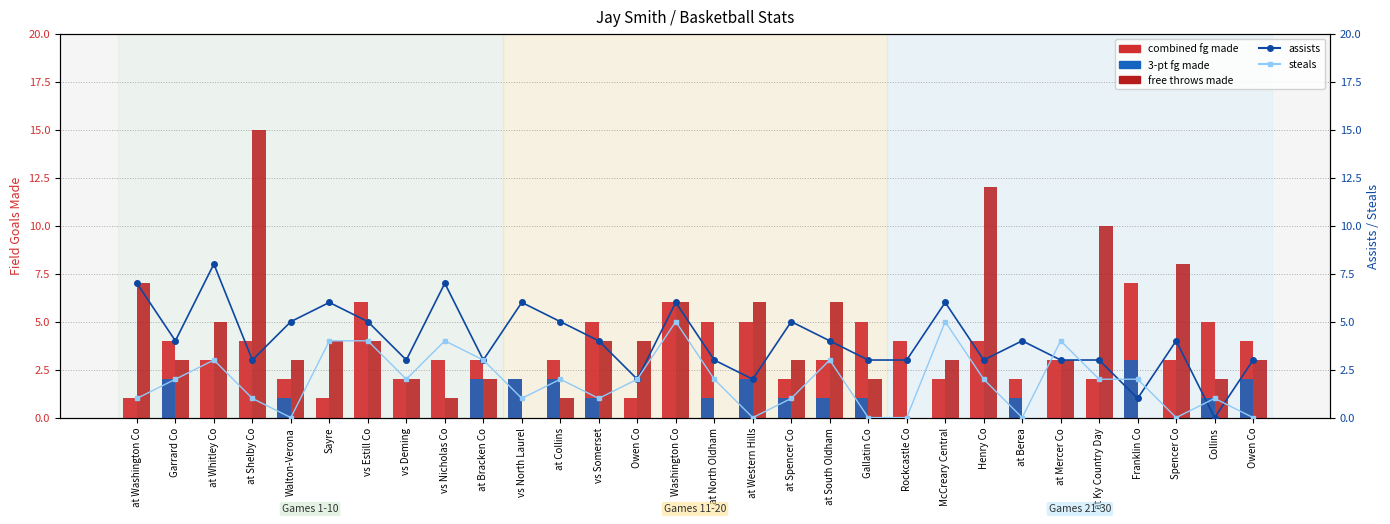

Reading left to right, extract all data points from this chart.

combined fg made: at Washington Co=1	Garrard Co=4	at Whitley Co=3	at Shelby Co=4	Walton-Verona=2	Sayre=1	vs Estill Co=6	vs Deming=2	vs Nicholas Co=3	at Bracken Co=3	vs North Laurel=2	at Collins=3	vs Somerset=5	Owen Co=1	Washington Co=6	at North Oldham=5	at Western Hills=5	at Spencer Co=2	at South Oldham=3	Gallatin Co=5	Rockcastle Co=4	McCreary Central=2	Henry Co=4	at Berea=2	at Mercer Co=3	at Ky Country Day=2	Franklin Co=7	Spencer Co=3	Collins=5	Owen Co=4
3-pt fg made: at Washington Co=0	Garrard Co=2	at Whitley Co=0	at Shelby Co=0	Walton-Verona=1	Sayre=0	vs Estill Co=0	vs Deming=0	vs Nicholas Co=0	at Bracken Co=2	vs North Laurel=2	at Collins=2	vs Somerset=1	Owen Co=0	Washington Co=0	at North Oldham=1	at Western Hills=2	at Spencer Co=1	at South Oldham=1	Gallatin Co=1	Rockcastle Co=0	McCreary Central=0	Henry Co=0	at Berea=1	at Mercer Co=0	at Ky Country Day=0	Franklin Co=3	Spencer Co=0	Collins=1	Owen Co=2
free throws made: at Washington Co=7	Garrard Co=3	at Whitley Co=5	at Shelby Co=15	Walton-Verona=3	Sayre=4	vs Estill Co=4	vs Deming=2	vs Nicholas Co=1	at Bracken Co=2	vs North Laurel=0	at Collins=1	vs Somerset=4	Owen Co=4	Washington Co=6	at North Oldham=0	at Western Hills=6	at Spencer Co=3	at South Oldham=6	Gallatin Co=2	Rockcastle Co=0	McCreary Central=3	Henry Co=12	at Berea=0	at Mercer Co=3	at Ky Country Day=10	Franklin Co=0	Spencer Co=8	Collins=2	Owen Co=3
assists: at Washington Co=7	Garrard Co=4	at Whitley Co=8	at Shelby Co=3	Walton-Verona=5	Sayre=6	vs Estill Co=5	vs Deming=3	vs Nicholas Co=7	at Bracken Co=3	vs North Laurel=6	at Collins=5	vs Somerset=4	Owen Co=2	Washington Co=6	at North Oldham=3	at Western Hills=2	at Spencer Co=5	at South Oldham=4	Gallatin Co=3	Rockcastle Co=3	McCreary Central=6	Henry Co=3	at Berea=4	at Mercer Co=3	at Ky Country Day=3	Franklin Co=1	Spencer Co=4	Collins=0	Owen Co=3
steals: at Washington Co=1	Garrard Co=2	at Whitley Co=3	at Shelby Co=1	Walton-Verona=0	Sayre=4	vs Estill Co=4	vs Deming=2	vs Nicholas Co=4	at Bracken Co=3	vs North Laurel=1	at Collins=2	vs Somerset=1	Owen Co=2	Washington Co=5	at North Oldham=2	at Western Hills=0	at Spencer Co=1	at South Oldham=3	Gallatin Co=0	Rockcastle Co=0	McCreary Central=5	Henry Co=2	at Berea=0	at Mercer Co=4	at Ky Country Day=2	Franklin Co=2	Spencer Co=0	Collins=1	Owen Co=0